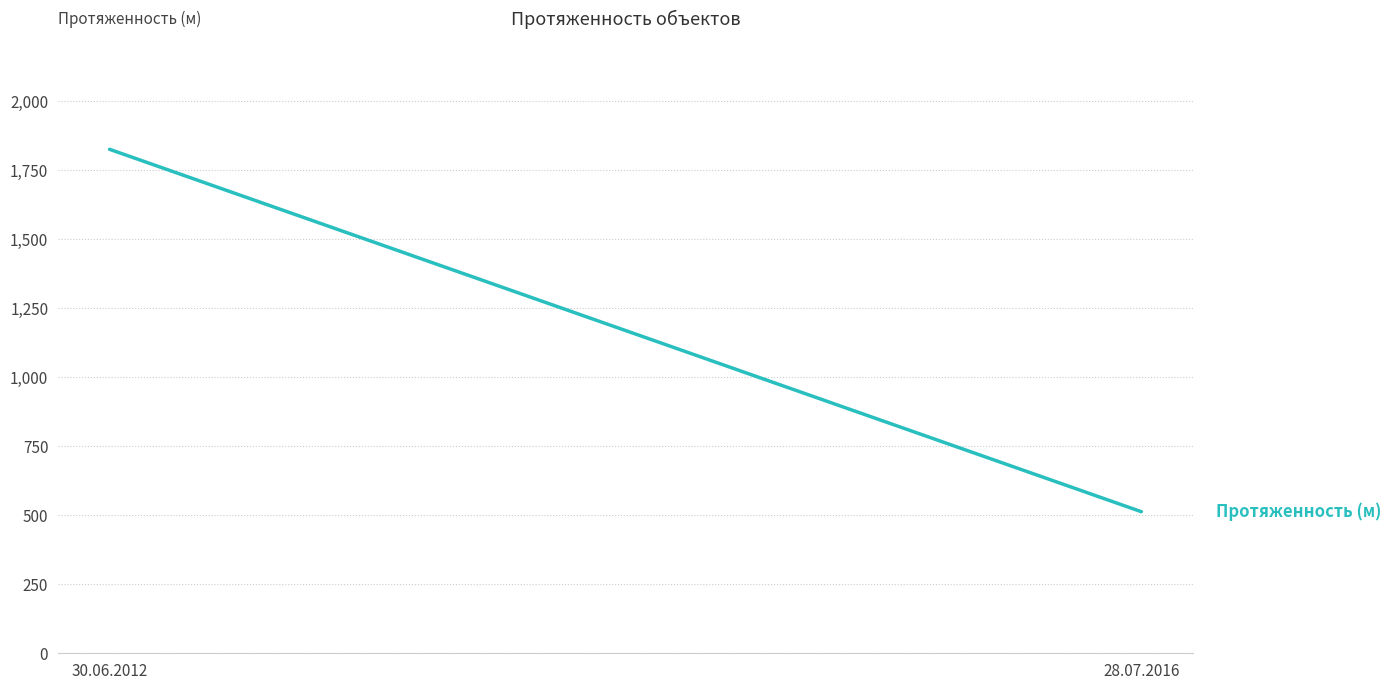

Is it true that the value at 30.06.2012 is 1057?

False